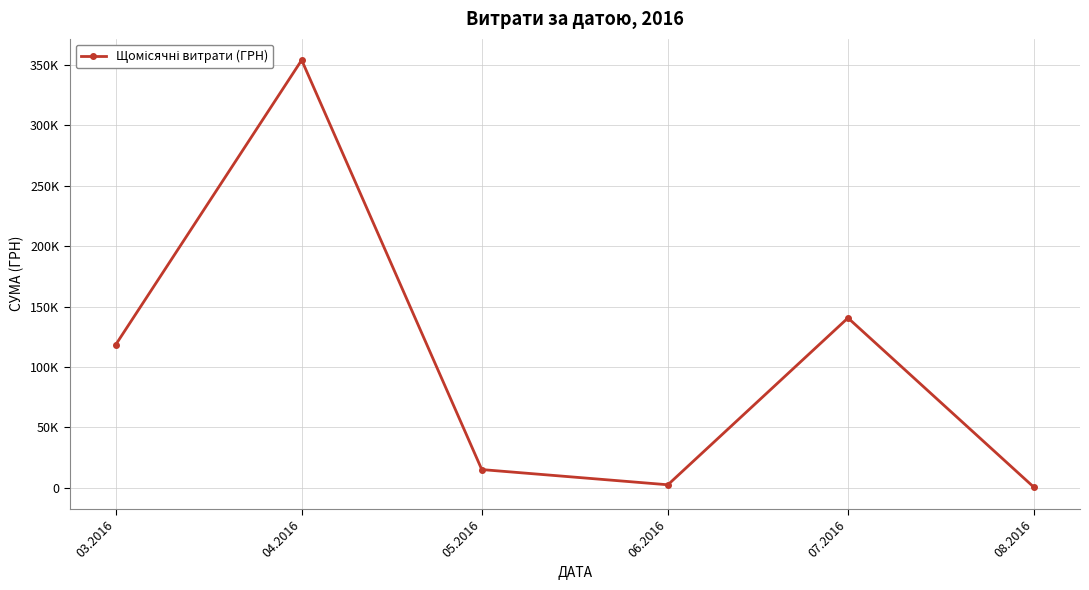

List the labels in order of value, largest first.

04.2016, 07.2016, 03.2016, 05.2016, 06.2016, 08.2016